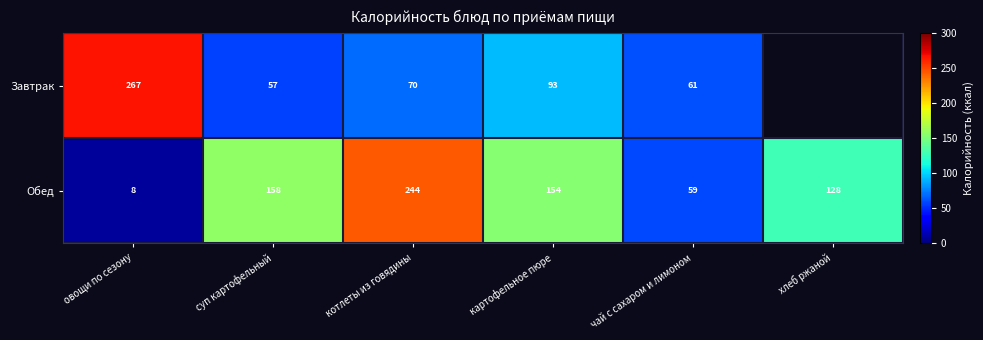

Rank the series at суп картофельный from highest to lowest value.

Обед, Завтрак